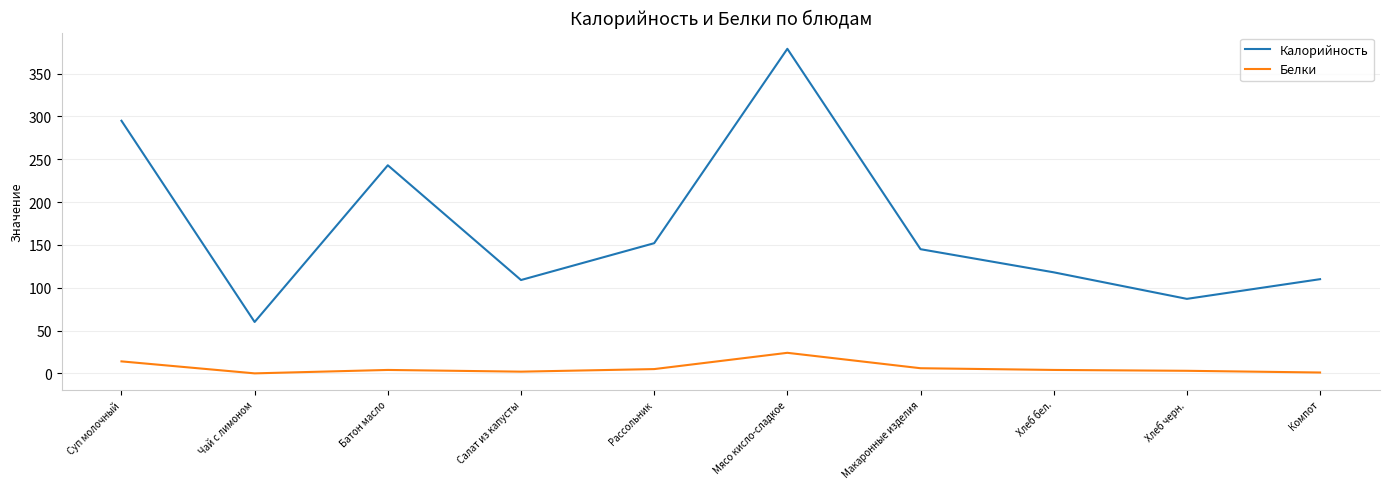

How many interior local peaks does the Калорийность series have?

2